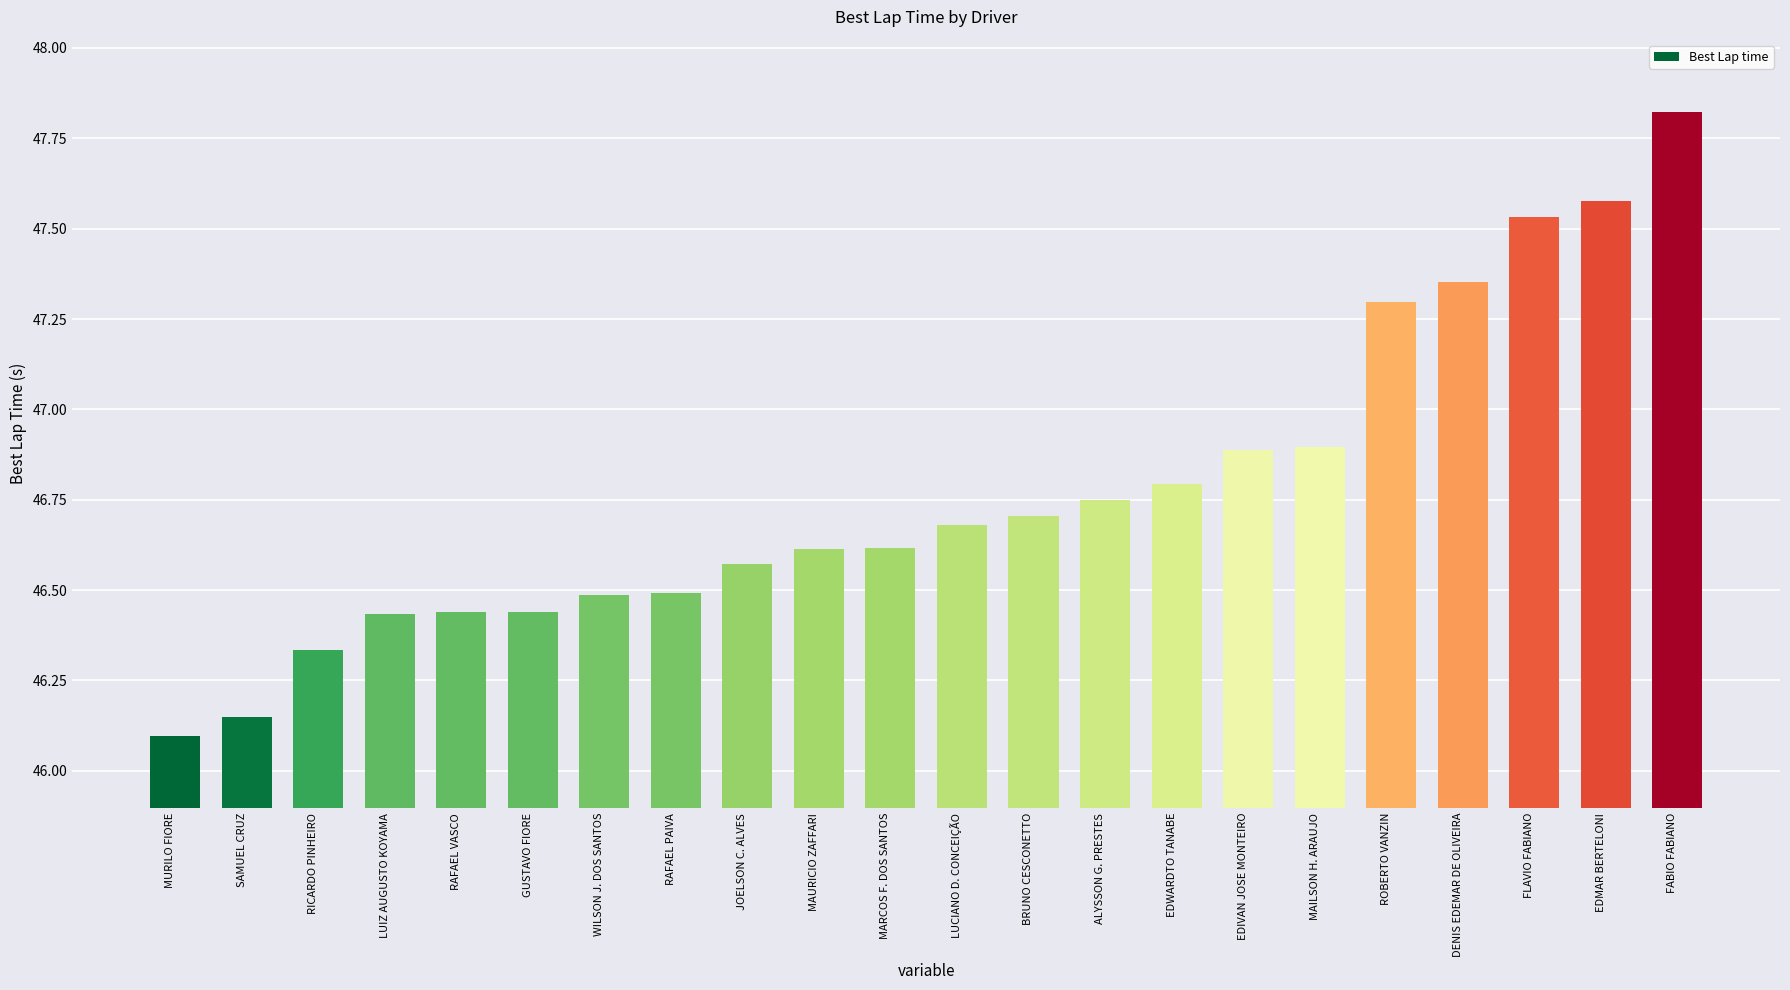

Approximately how many times larger is the value at MURILO FIORE compared to RAFAEL PAIVA?

1.0